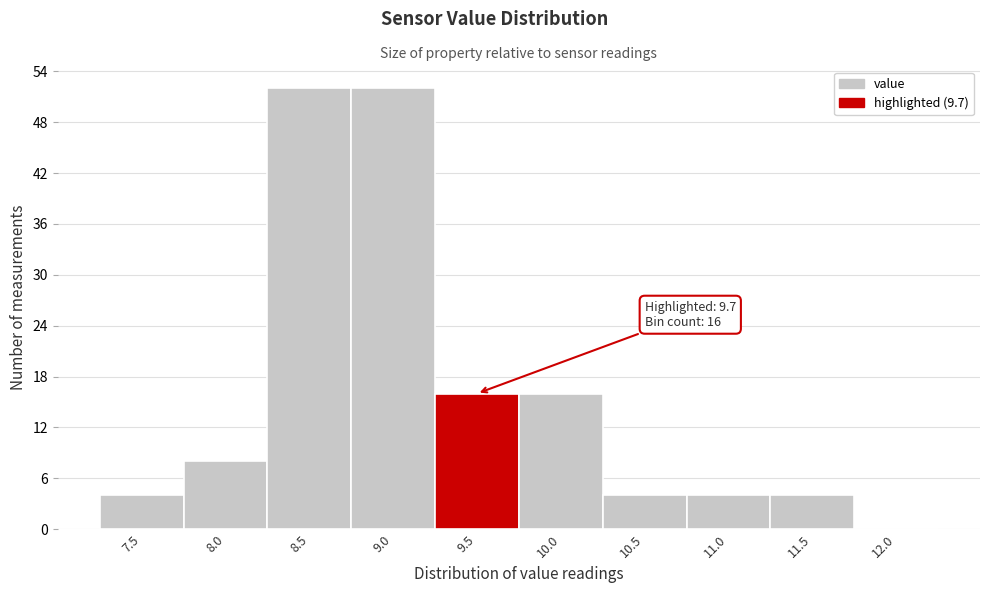

Reading left to right, extract all data points from this chart.

7.5=4	8.0=8	8.5=52	9.0=52	9.5=16	10.0=16	10.5=4	11.0=4	11.5=4	12.0=0